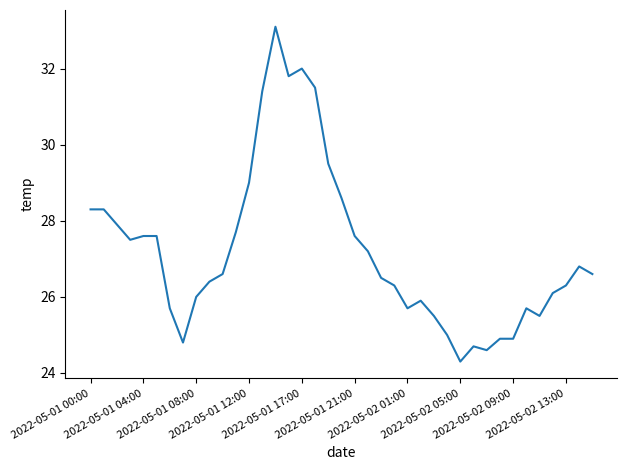

What is the maximum value shown in the chart?

33.1